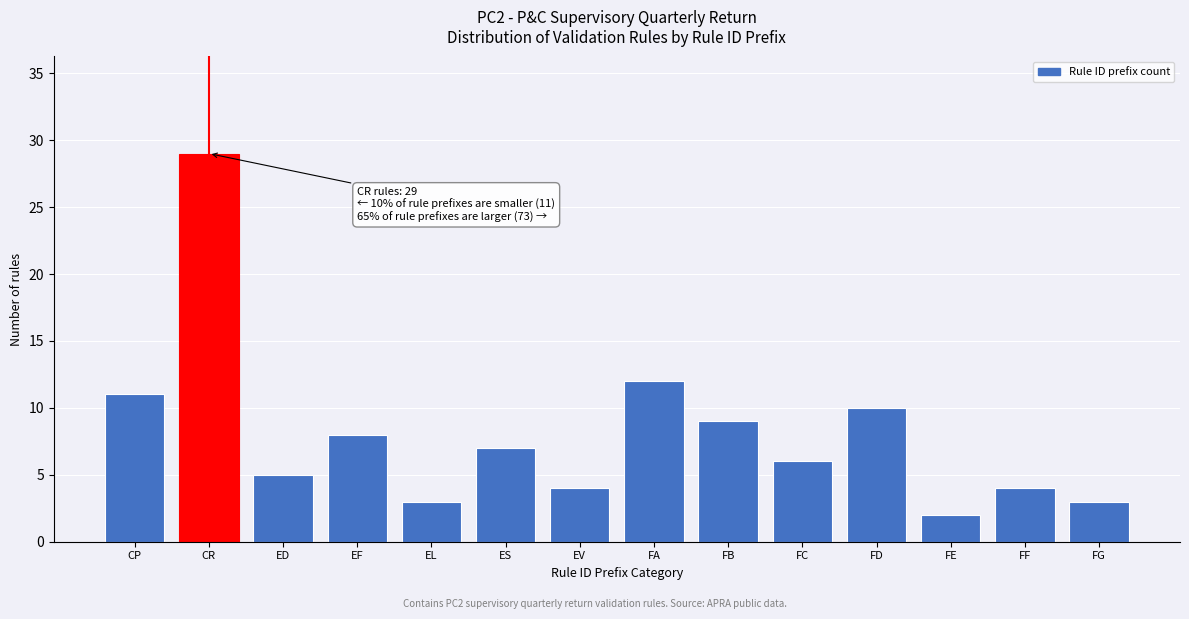

Reading left to right, list all the values displayed in this chart.

11	29	5	8	3	7	4	12	9	6	10	2	4	3